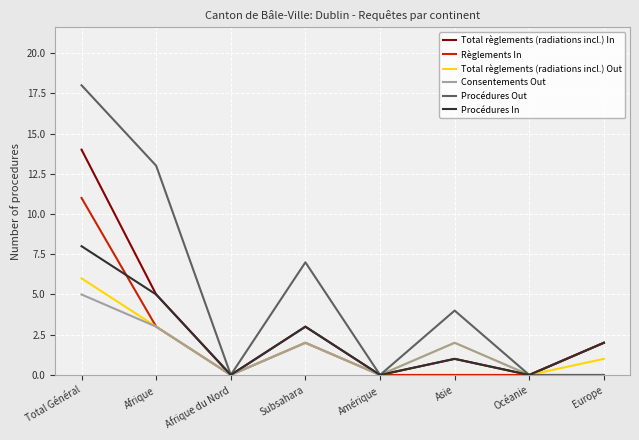

Between Afrique and Subsahara, which series saw the biggest shift?

Procédures Out